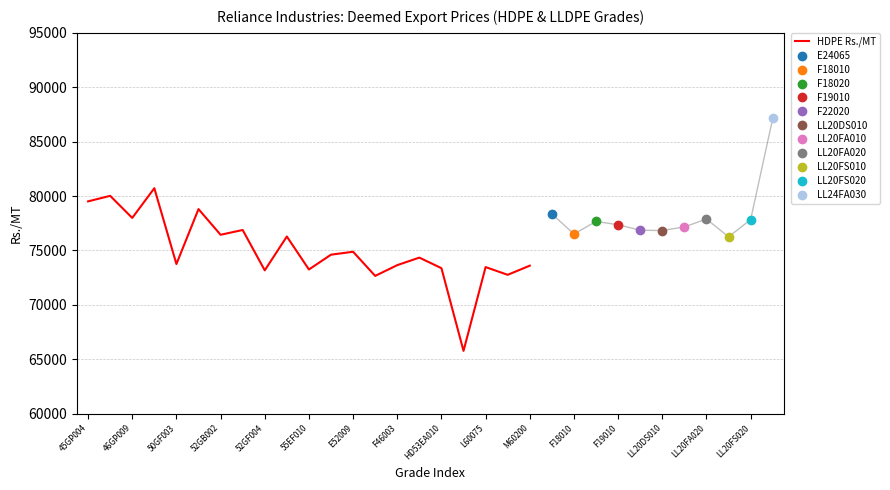

The value of HDPE Rs./MT at F46003 is 73650. True or false?

True